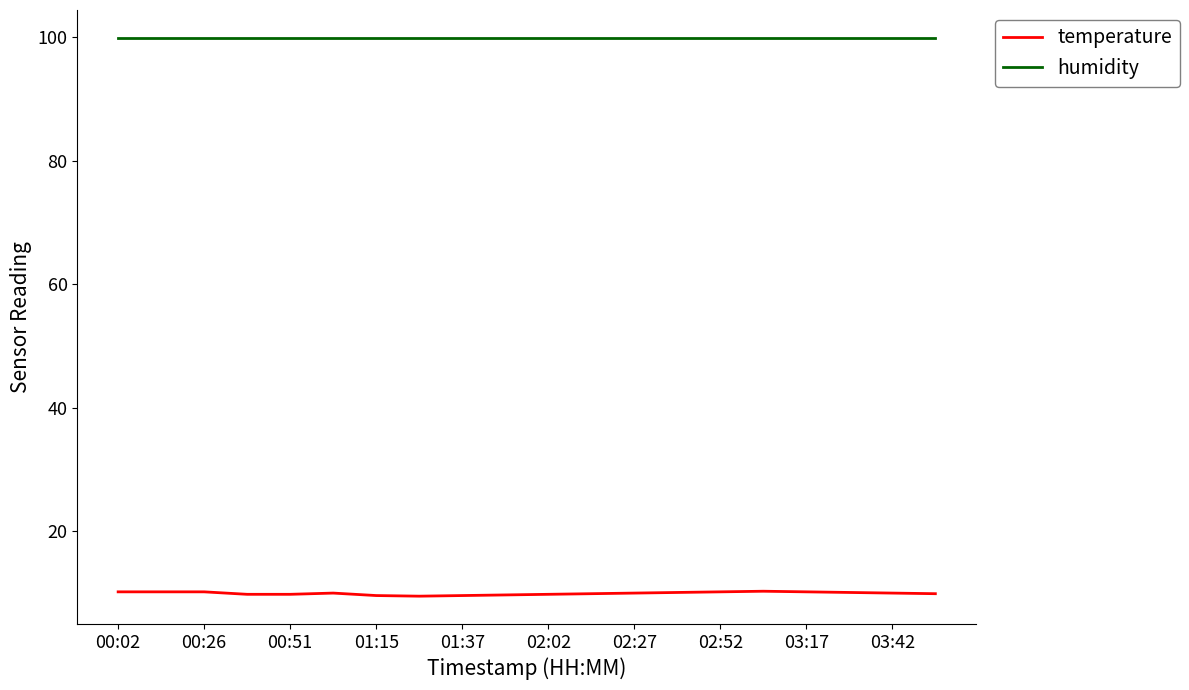

What are all the series names shown in the legend?

temperature, humidity